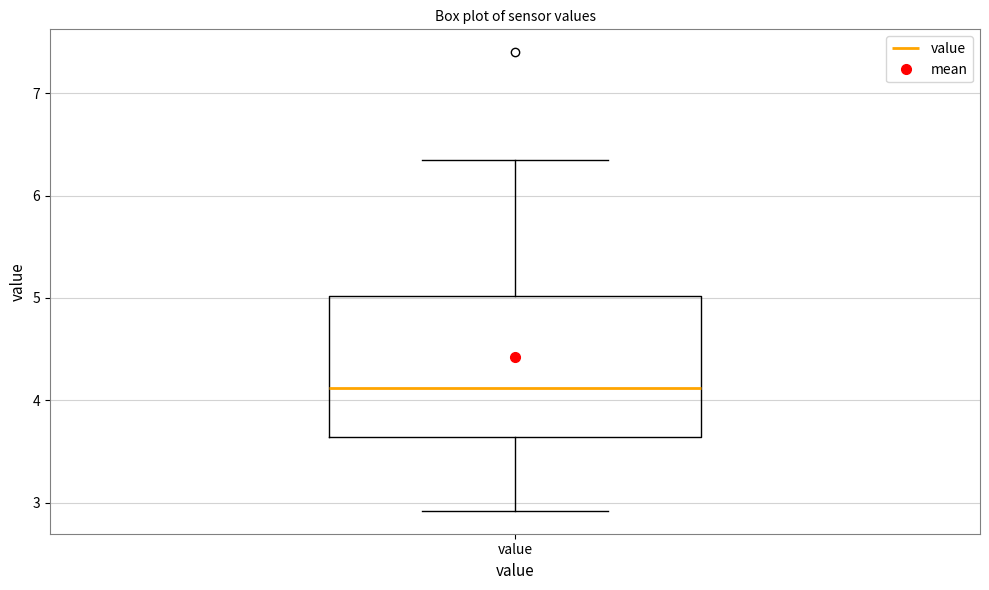

Read this box plot against the y-axis: the position of the median line, the range covered by the box, and the ends of both whiskers. The values are not printed on the chart, so give them approximately, as read against the axis.

median 4.1, box 3.6 to 5.0, whiskers 2.9 to 6.4